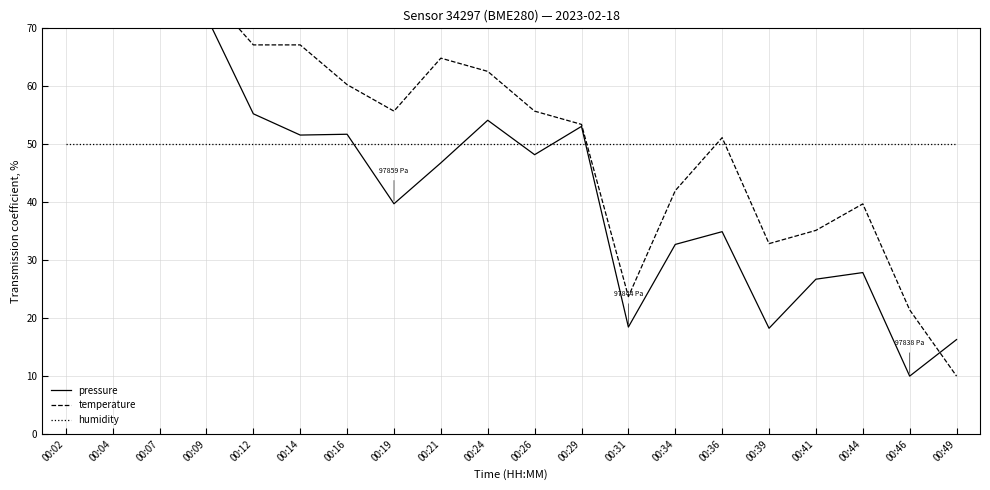

True or false: humidity has more than 1 points higher than both neighbors.

False